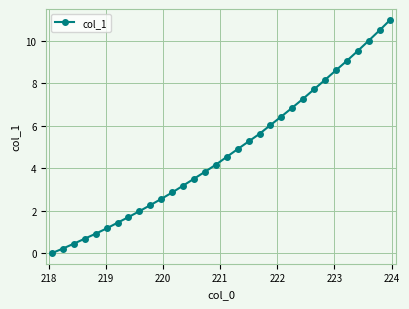

What is the difference between the second highest and second lowest values?

10.3